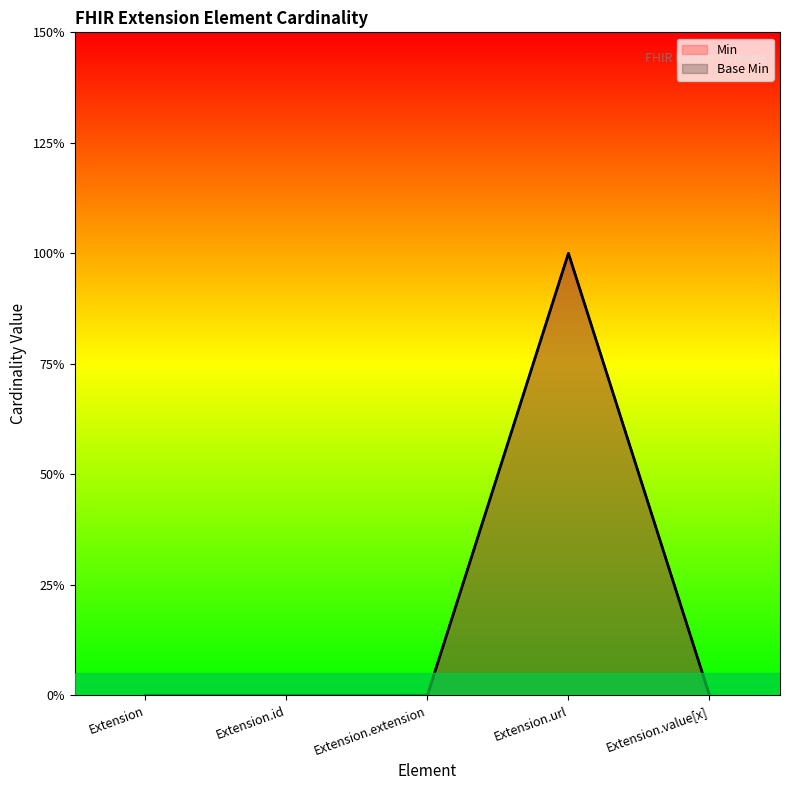

What are all the series names shown in the legend?

Min, Base Min